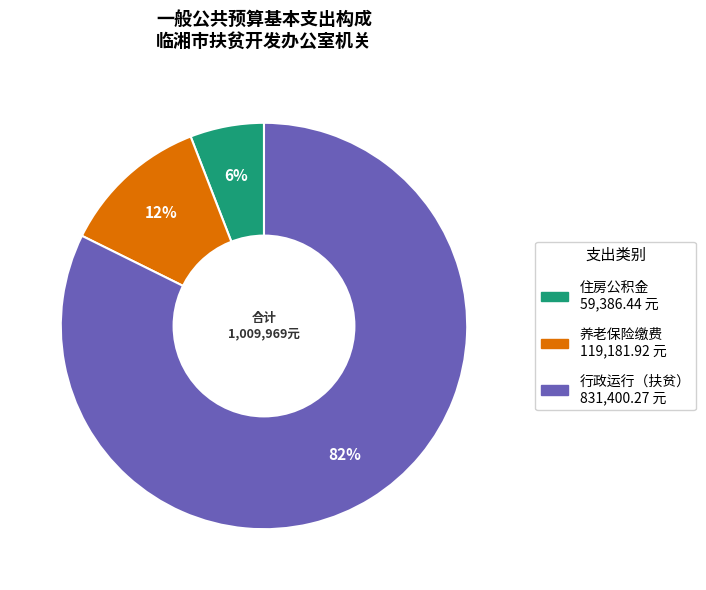

To the nearest percent, what is the average slice percentage?

33%